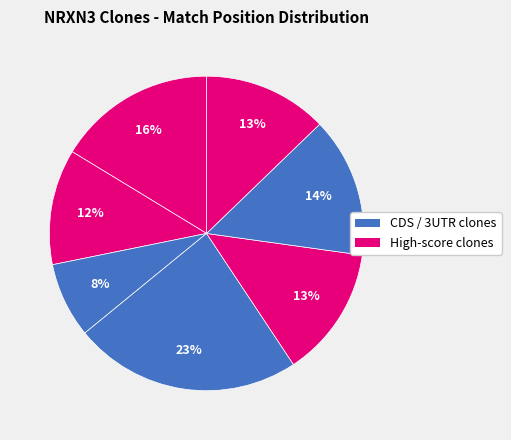

How many slices are in this pie chart?

7